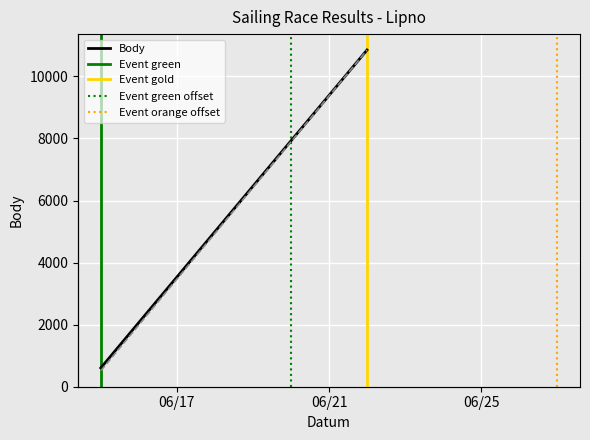

Between 06/17 and 06/21, which series saw the biggest shift?

Body